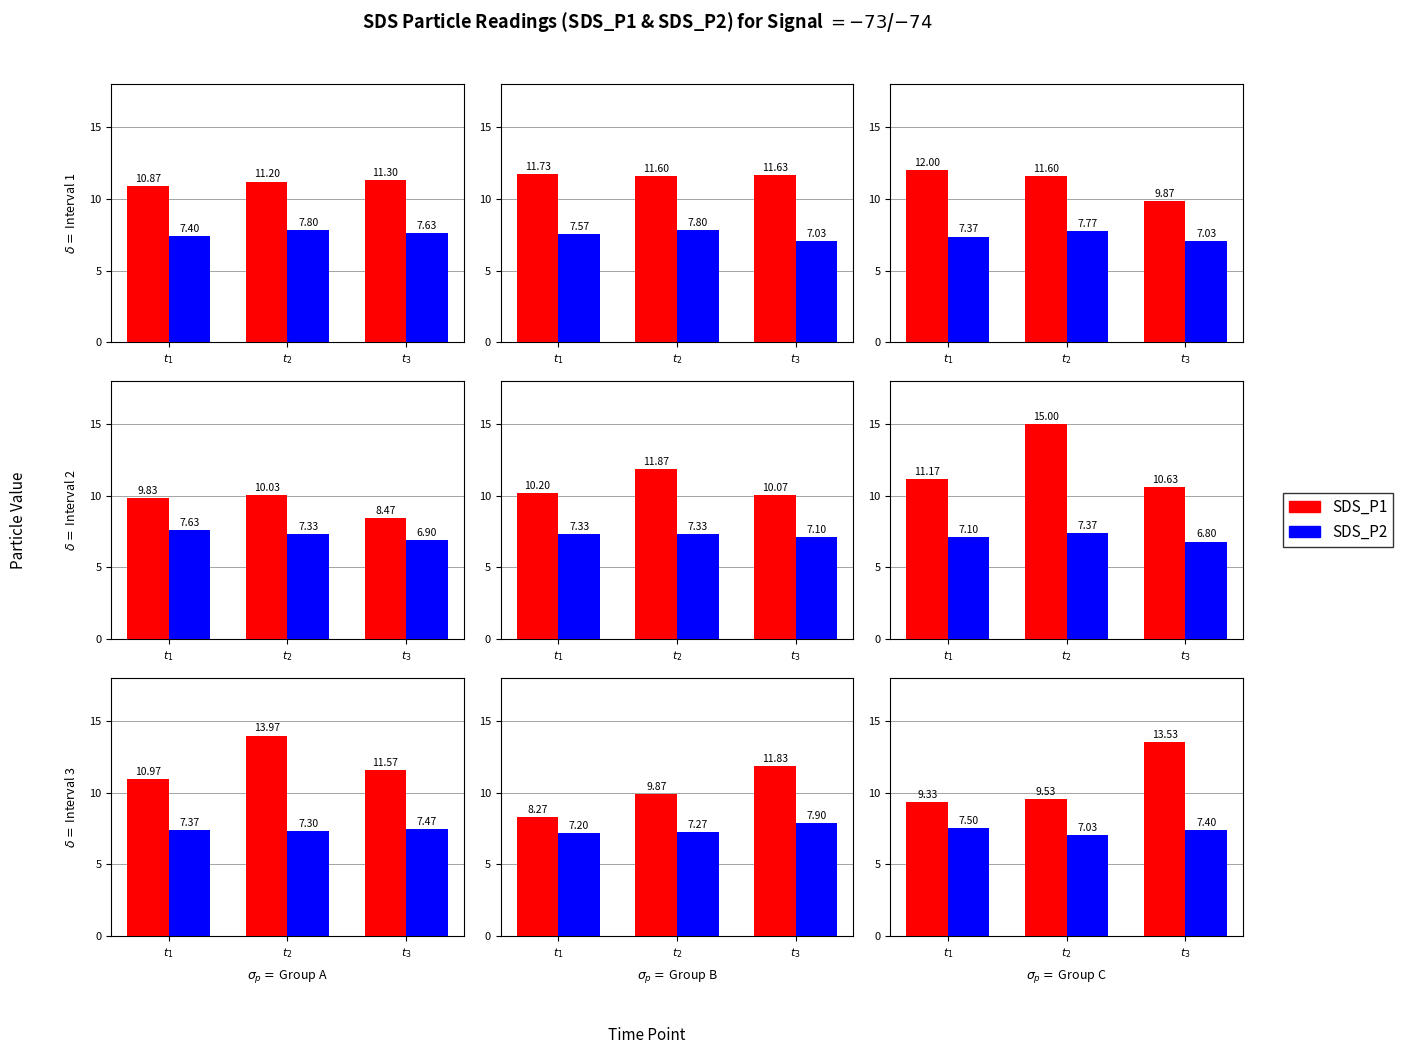

Is it true that SDS_P2 equals 7.0 at $t_2$?

True